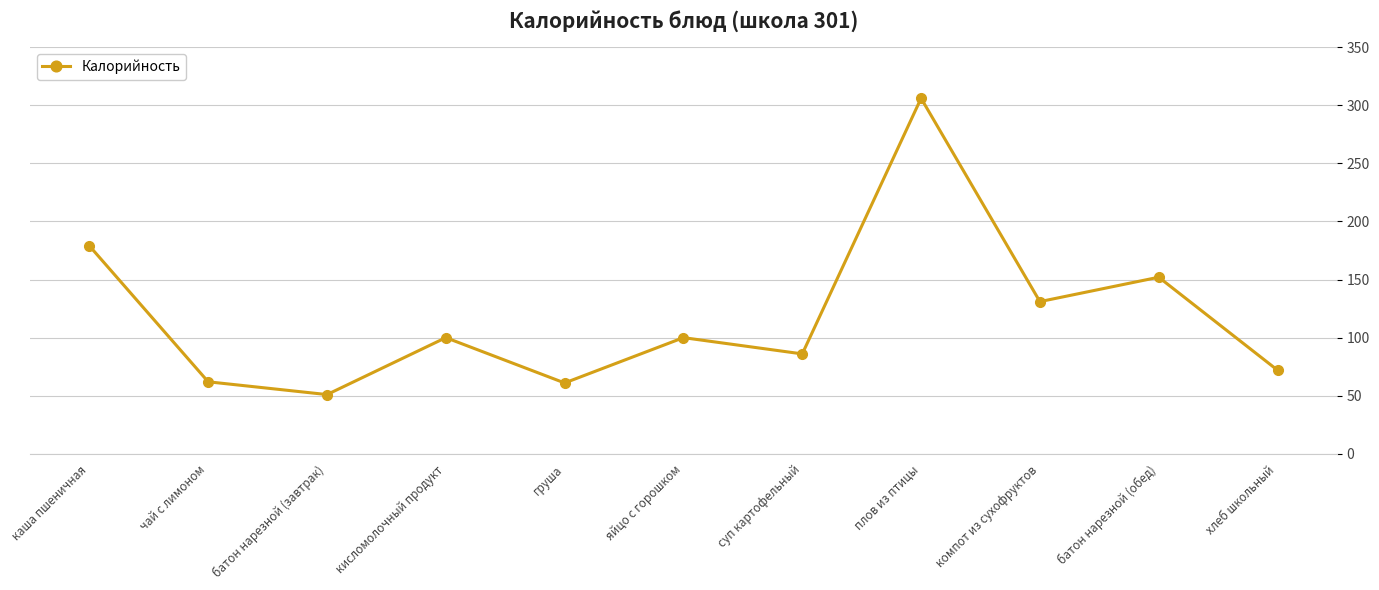

What is the difference between the values at батон нарезной (завтрак) and кисломолочный продукт?

49